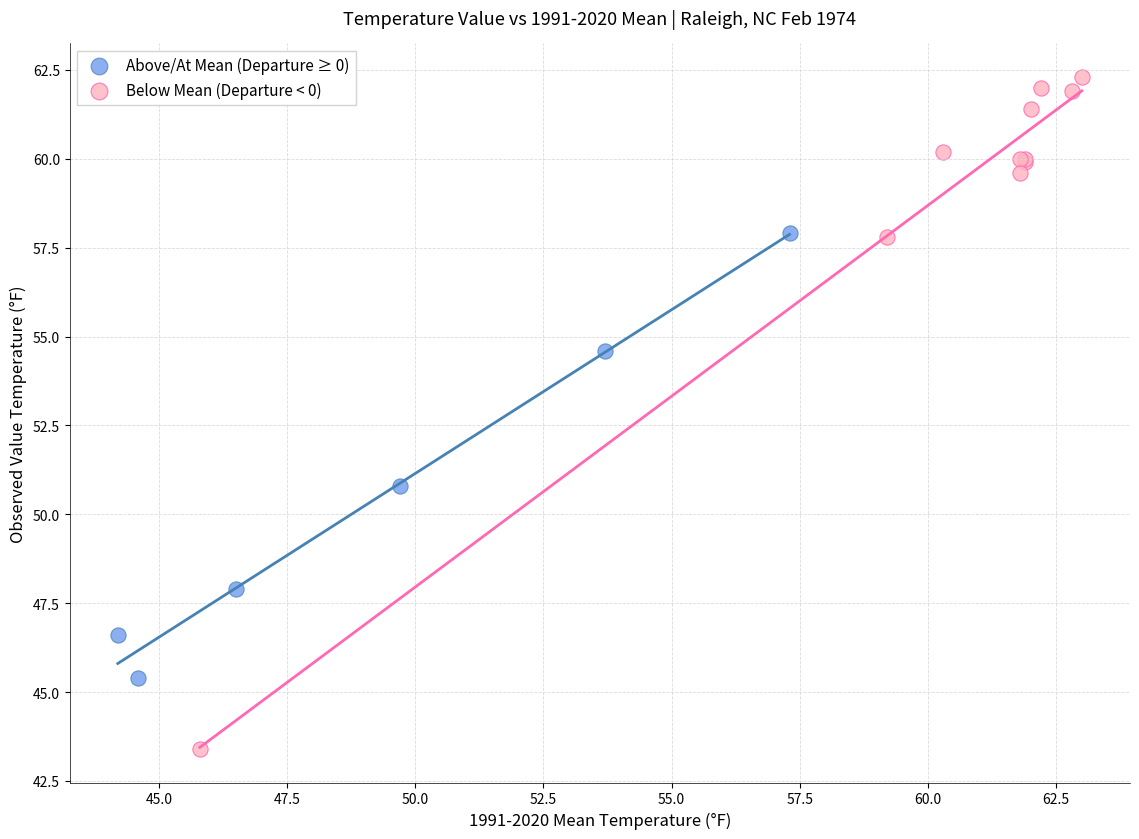

Which series reaches the maximum Y coordinate?

Below Mean (Departure < 0)